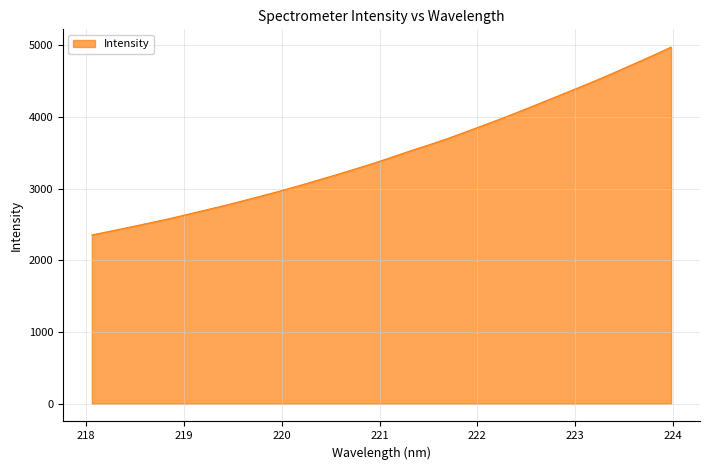

What is the difference between the maximum and minimum values?

2619.7